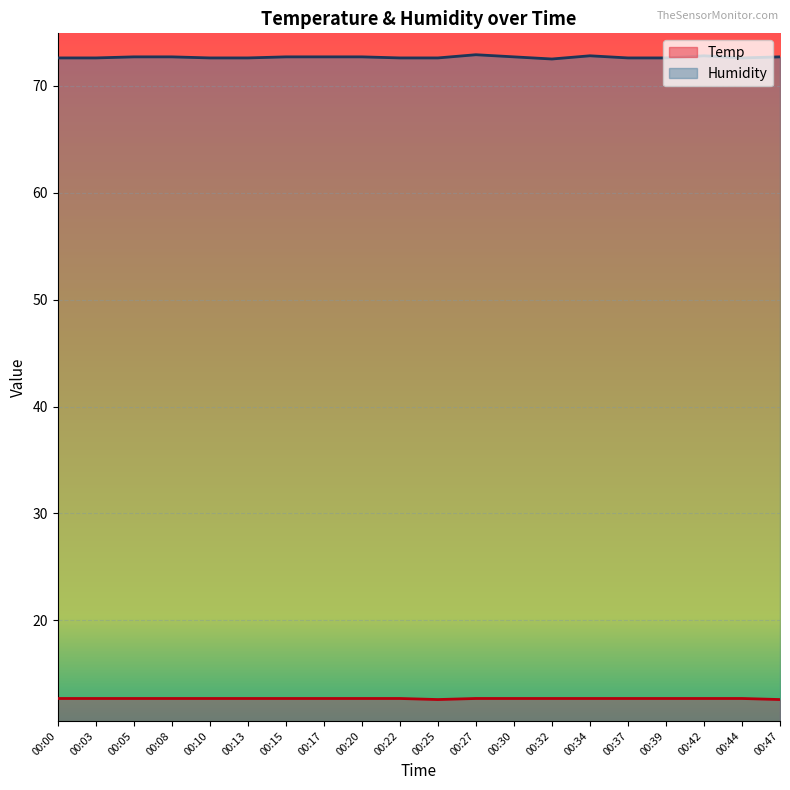

Does the chart display data point markers on the line(s)?

No